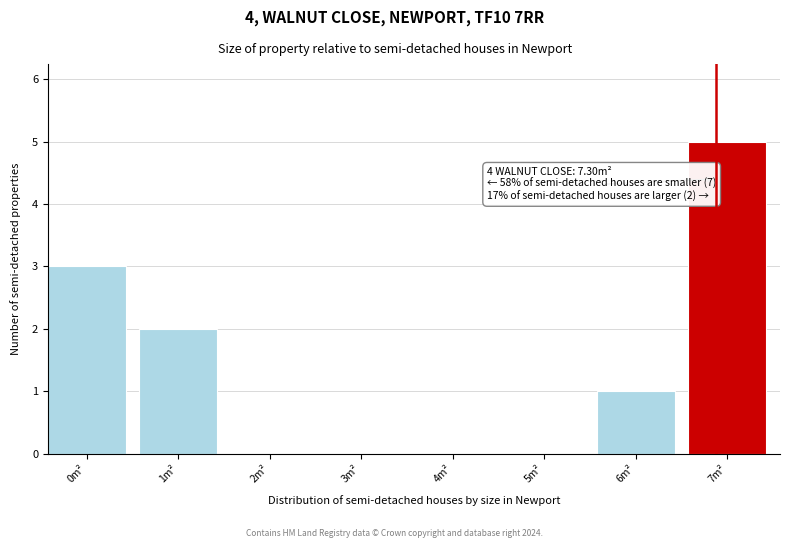

Reading left to right, transcribe all the data shown in this chart.

0m²=3	1m²=2	2m²=0	3m²=0	4m²=0	5m²=0	6m²=1	7m²=5